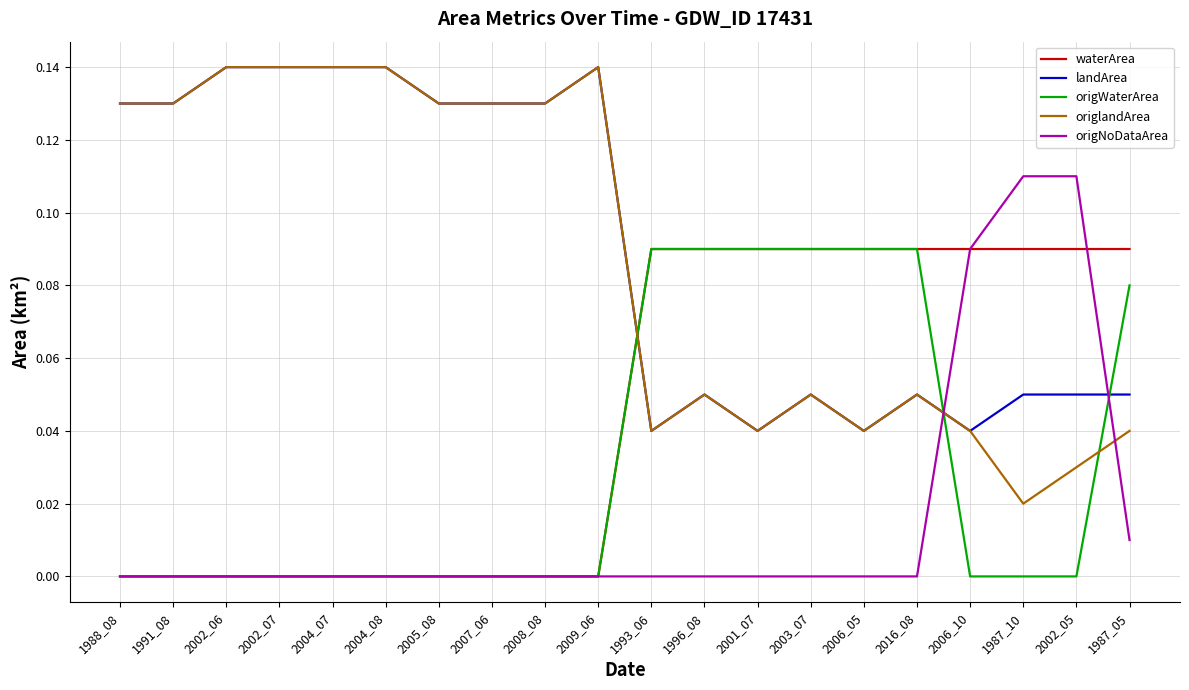

The origNoDataArea series shows 0.0 at 2009_06. True or false?

True